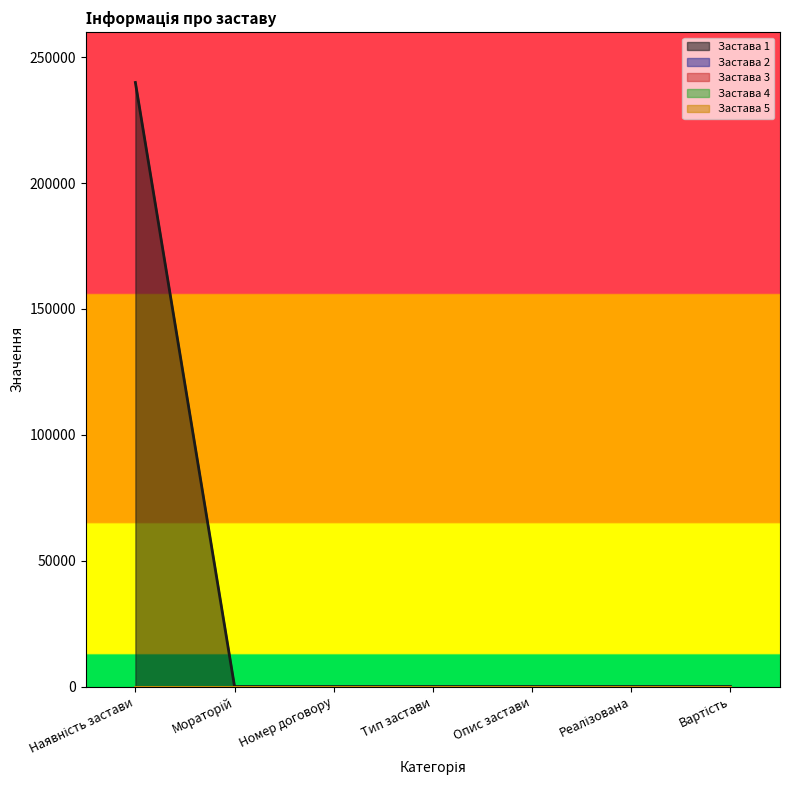

What is the label of the 3rd point from the right?

Опис застави